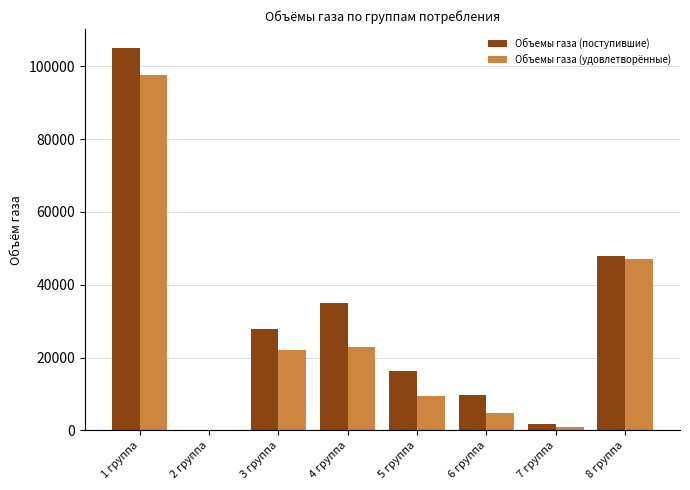

Which label corresponds to the largest value in the chart?

1 группа